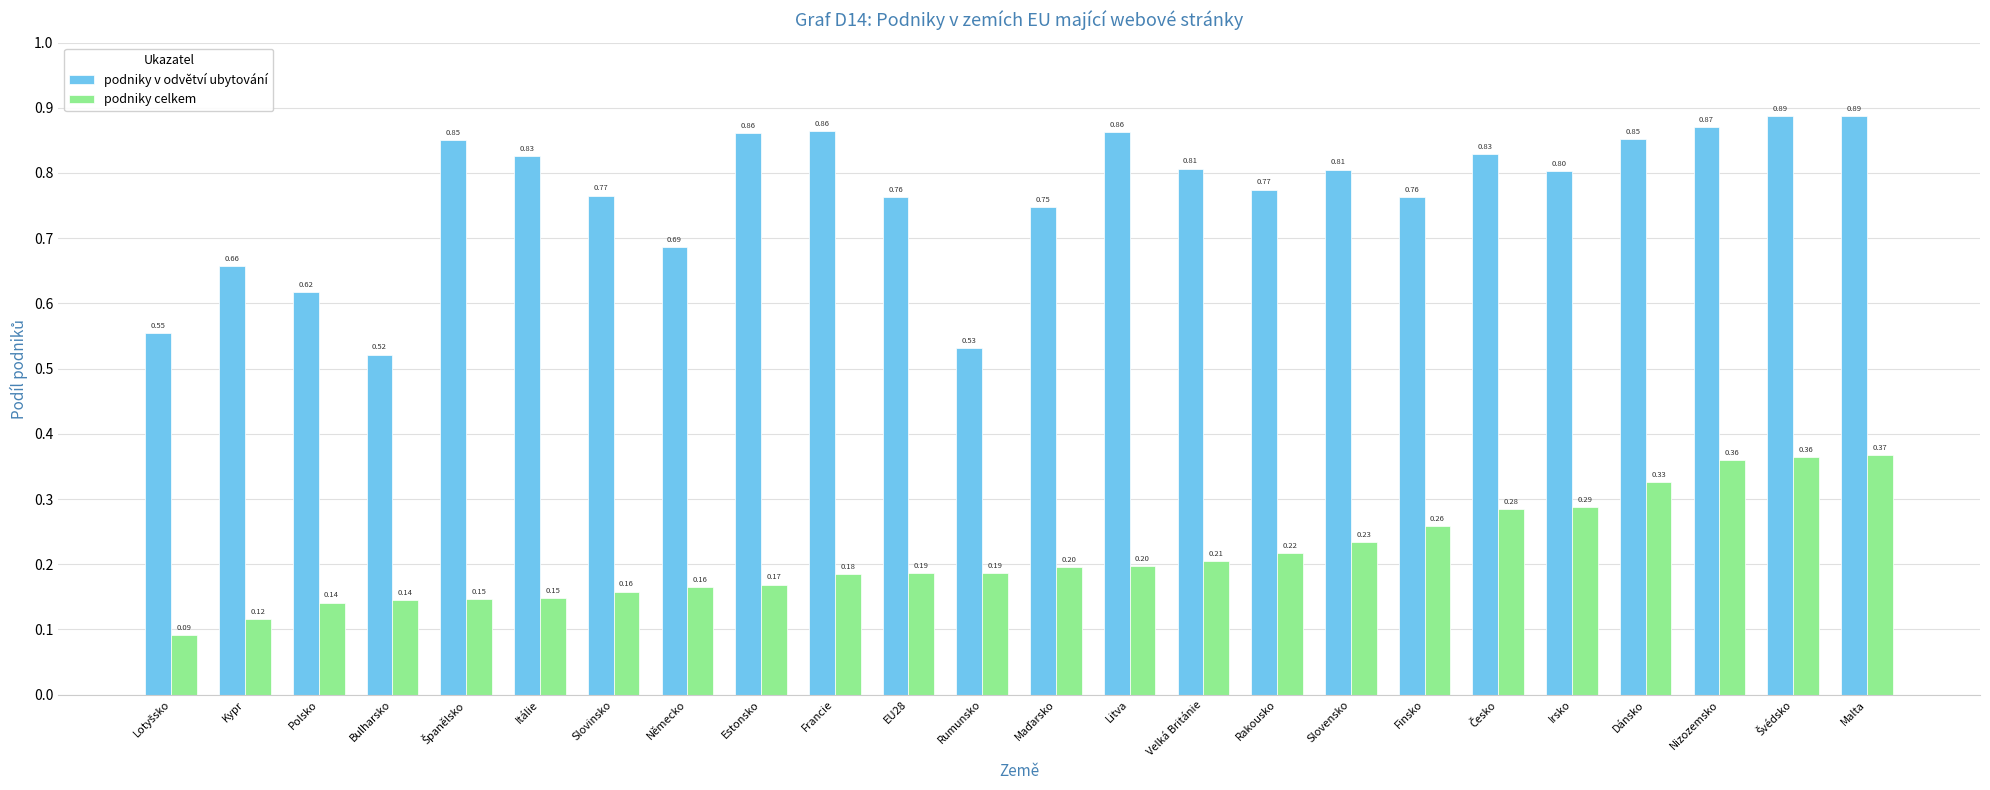

At which category is the sum across all series the highest?

Malta